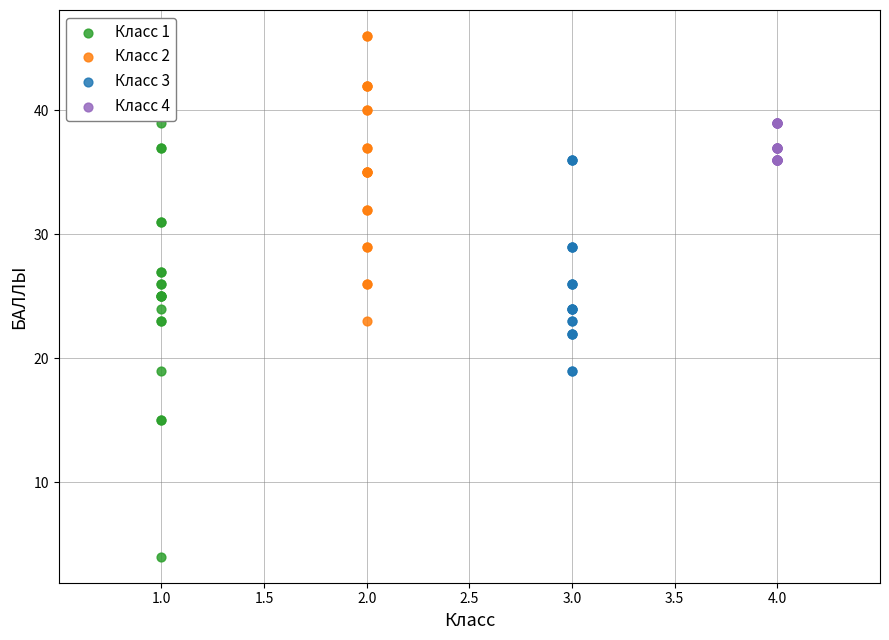

Which series contains the lowest Y value?

Класс 1